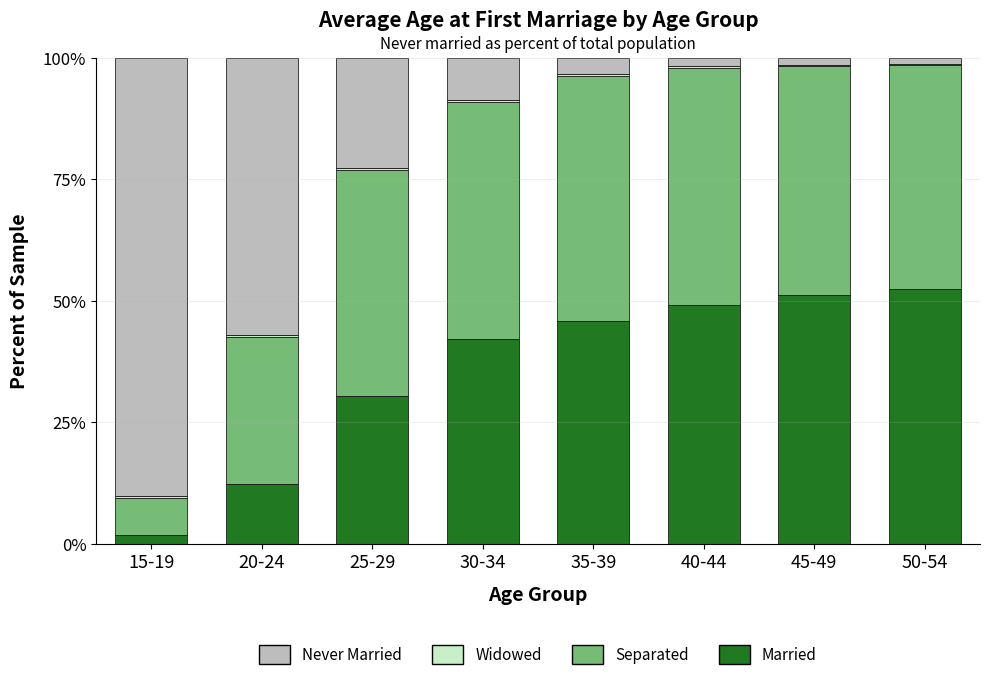

What is the highest value of the Married series?

52.4